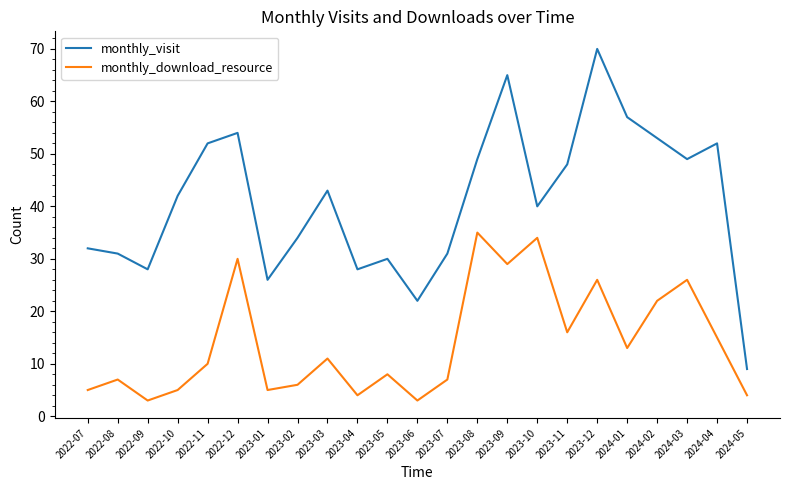

At which category is the sum across all series the highest?

2023-12